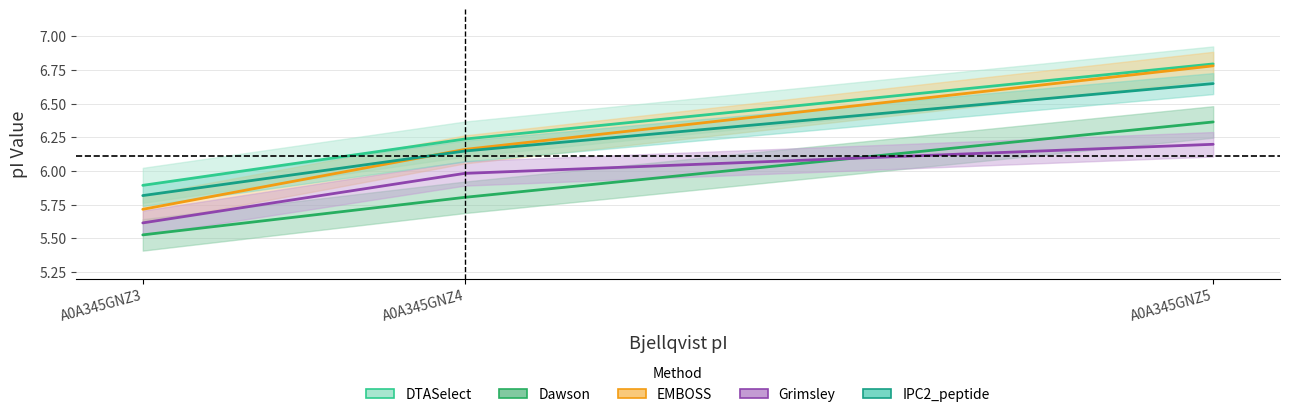

What is the sum of all EMBOSS values?

18.7